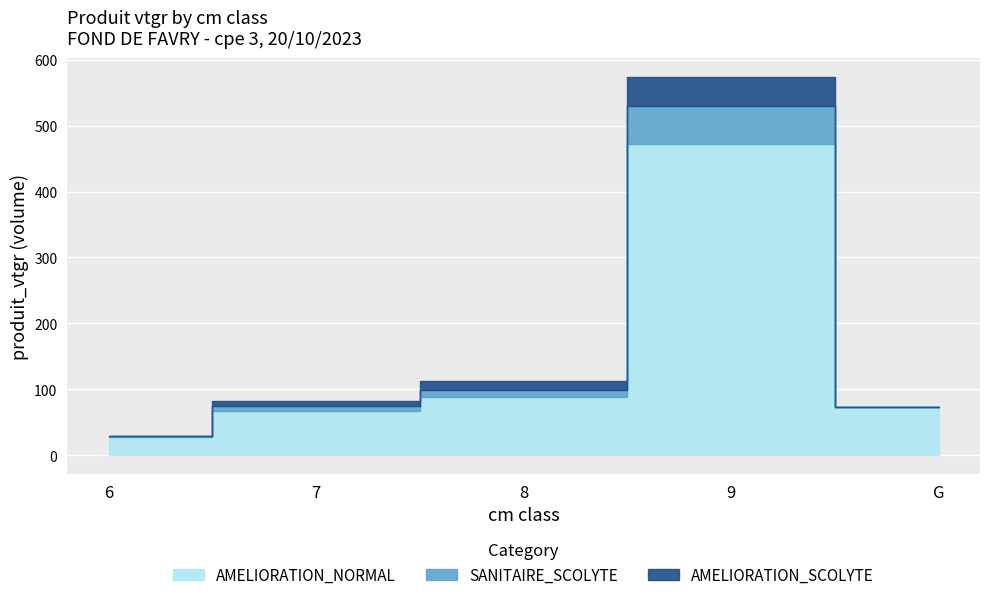

What is the label of the 1st point from the right?

G